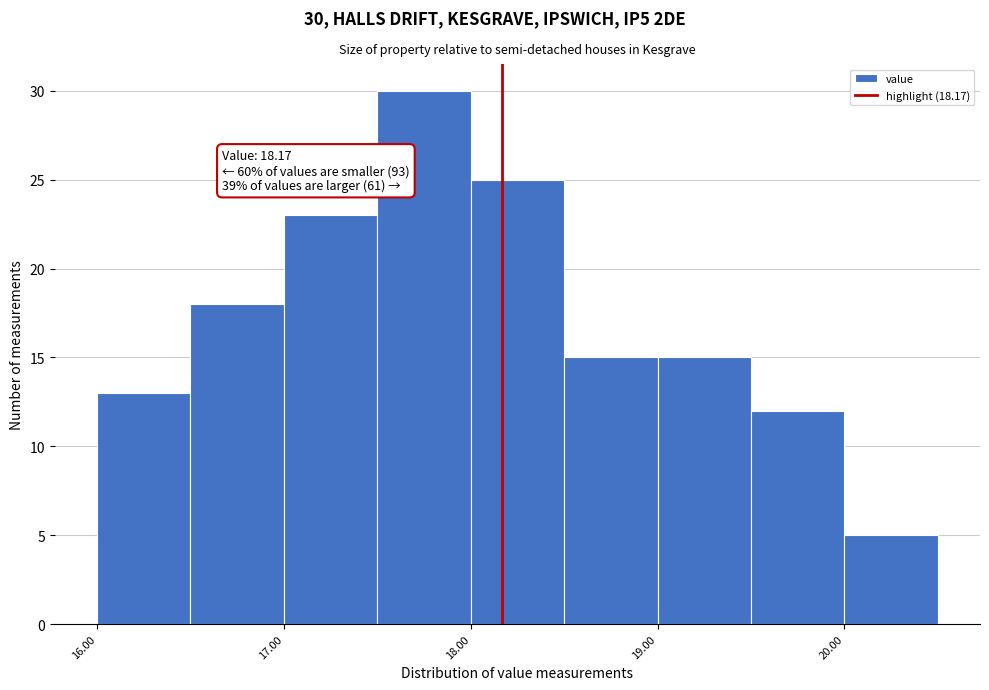

Which range on the x-axis has the tallest bar?

17.5 to 18.0